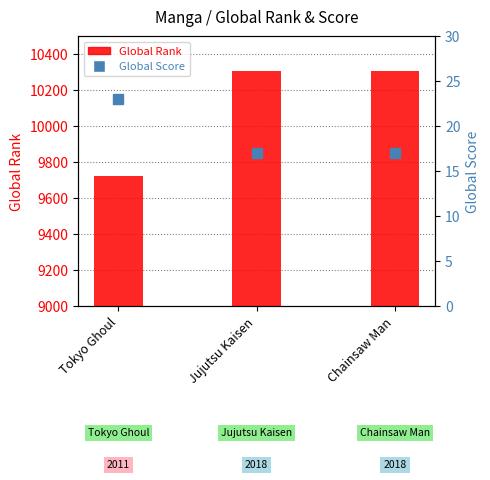

What is the total value across all series at Chainsaw Man?

10327